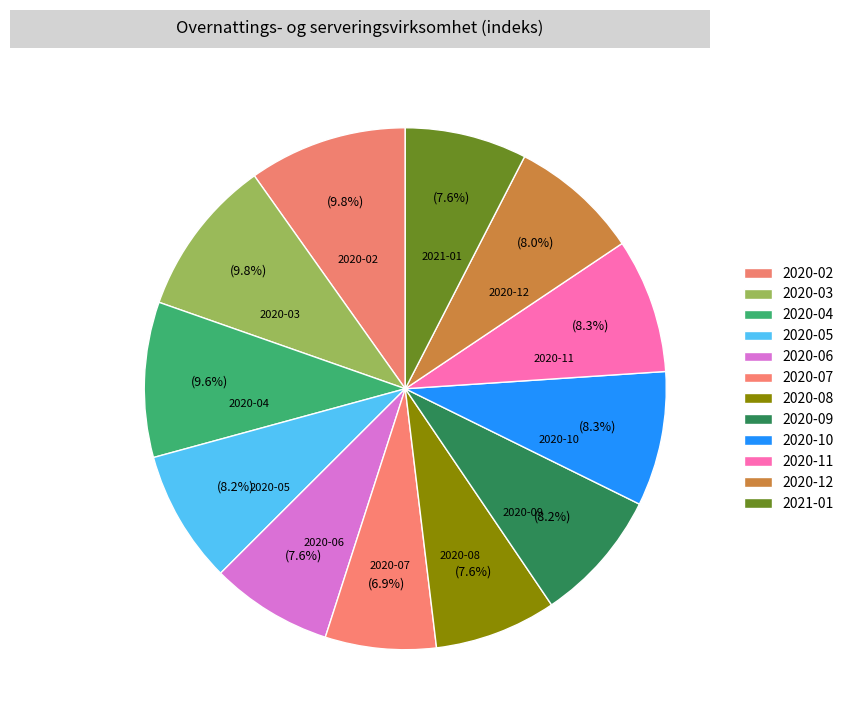

Count the number of slices in the pie.

12